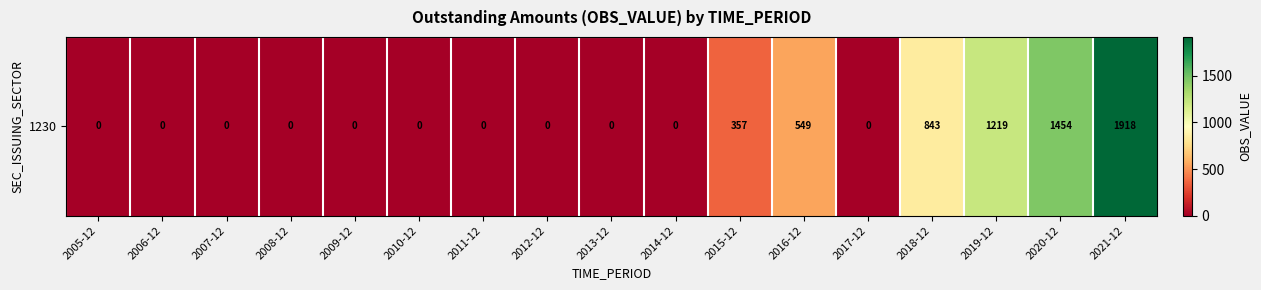

Rank the categories by value from highest to lowest.

2021-12, 2020-12, 2019-12, 2018-12, 2016-12, 2015-12, 2005-12, 2006-12, 2007-12, 2008-12, 2009-12, 2010-12, 2011-12, 2012-12, 2013-12, 2014-12, 2017-12